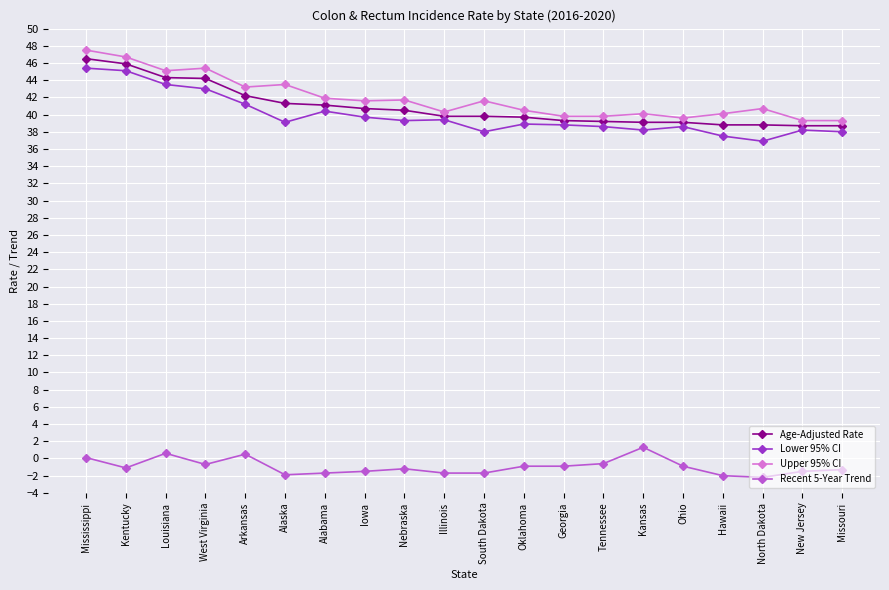

Does the chart have visible grid lines?

Yes